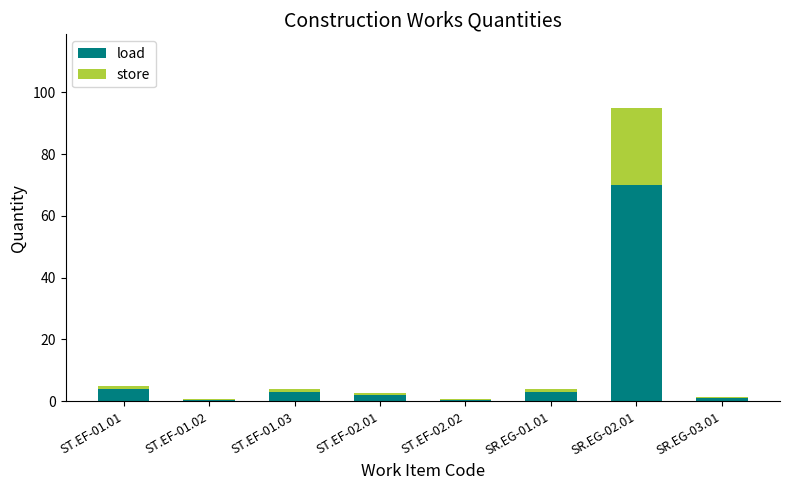

Reading right to left, list the values for the load series.

SR.EG-03.01=1.0	SR.EG-02.01=70.0	SR.EG-01.01=3.0	ST.EF-02.02=0.5	ST.EF-02.01=2.0	ST.EF-01.03=3.0	ST.EF-01.02=0.5	ST.EF-01.01=4.0